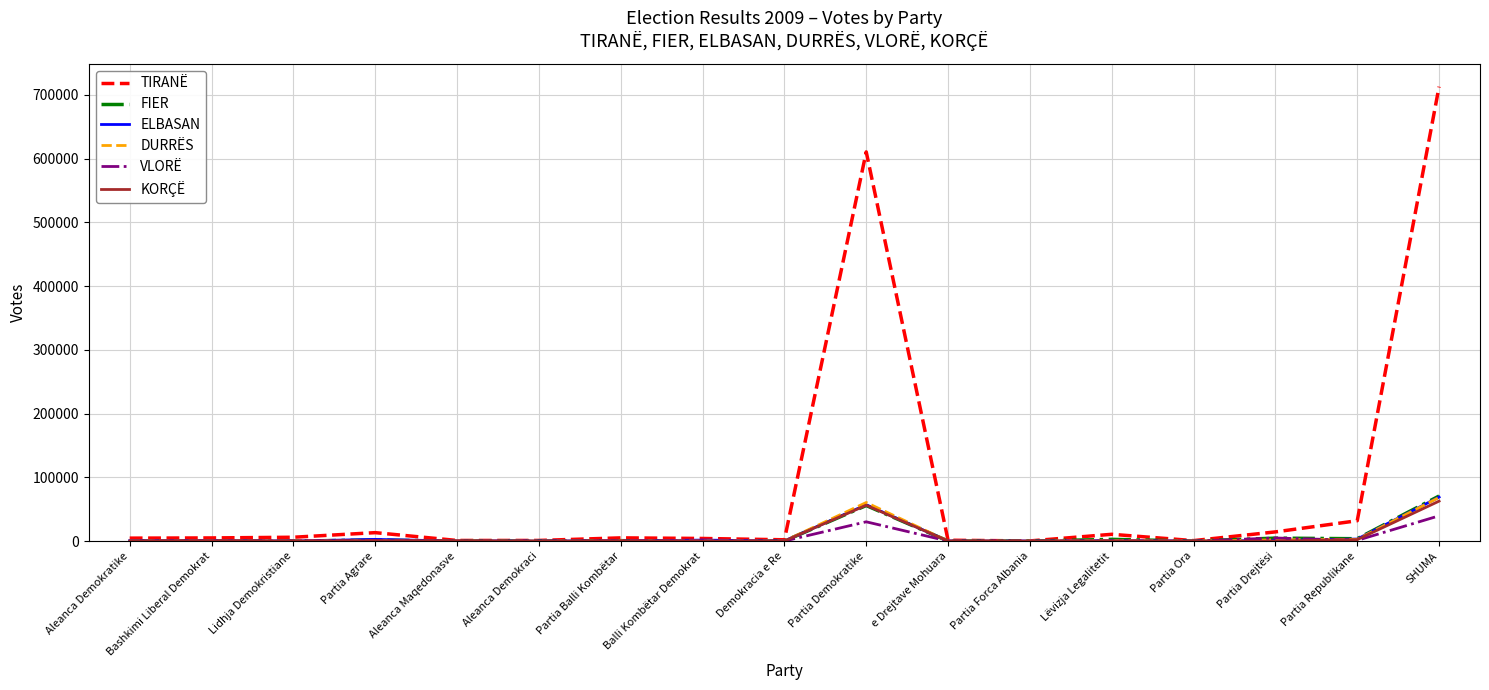

What is the difference between the maximum and minimum values in the DURRËS series?

68493